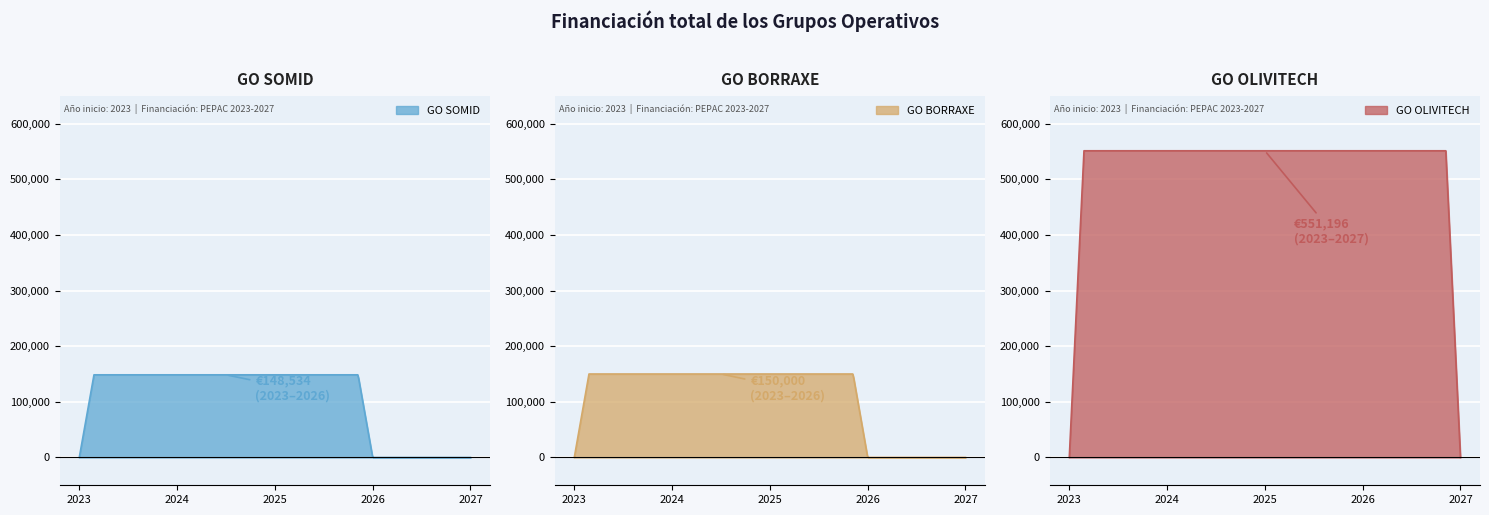

How many data points are less than 150000?

1